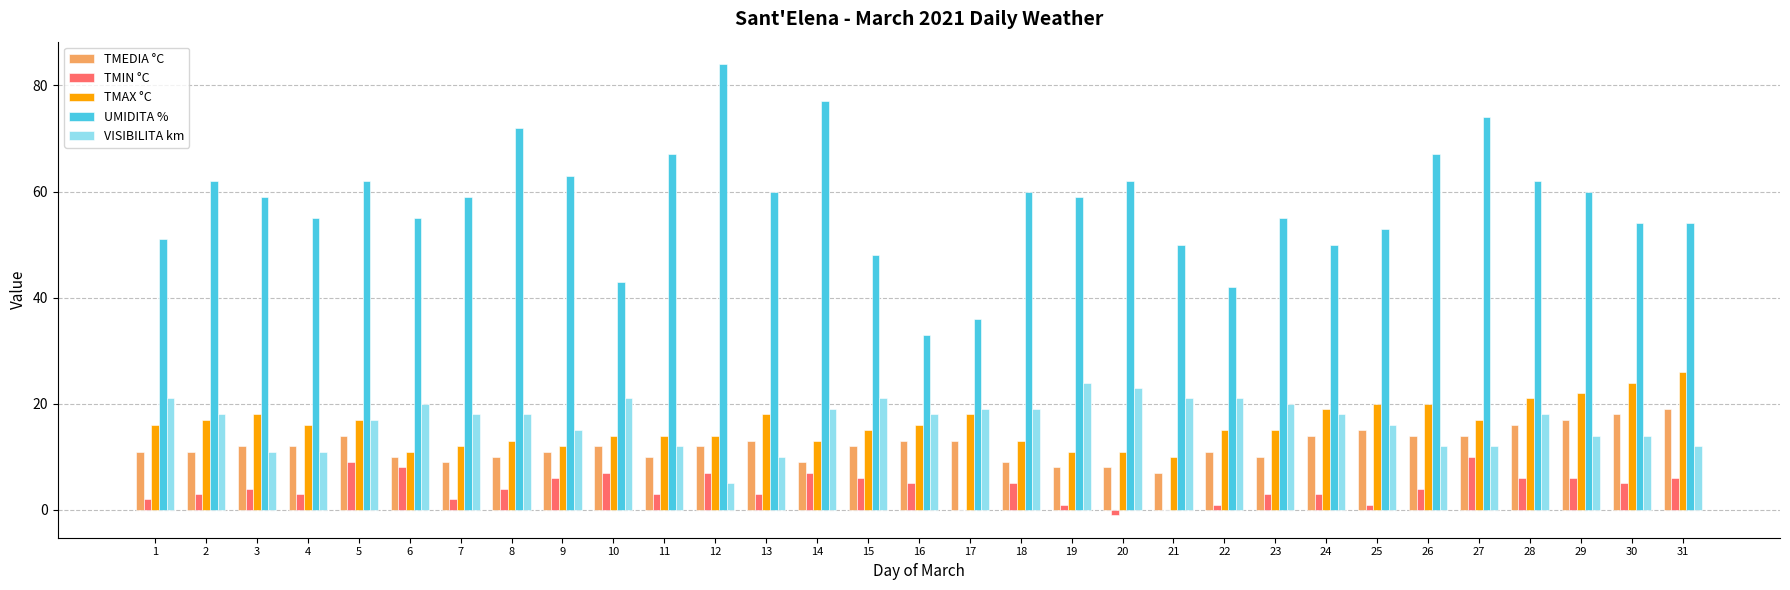

Are the bars grouped side by side (vs. stacked)?

Yes